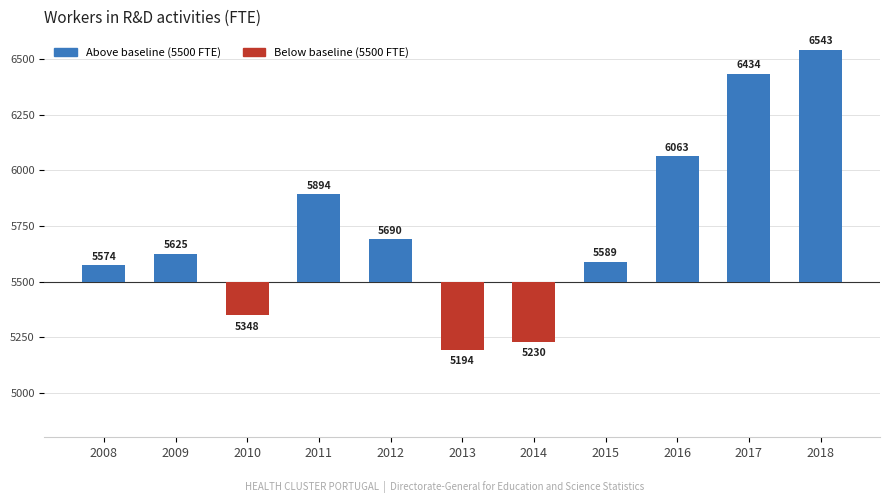

How many values are above zero?

8